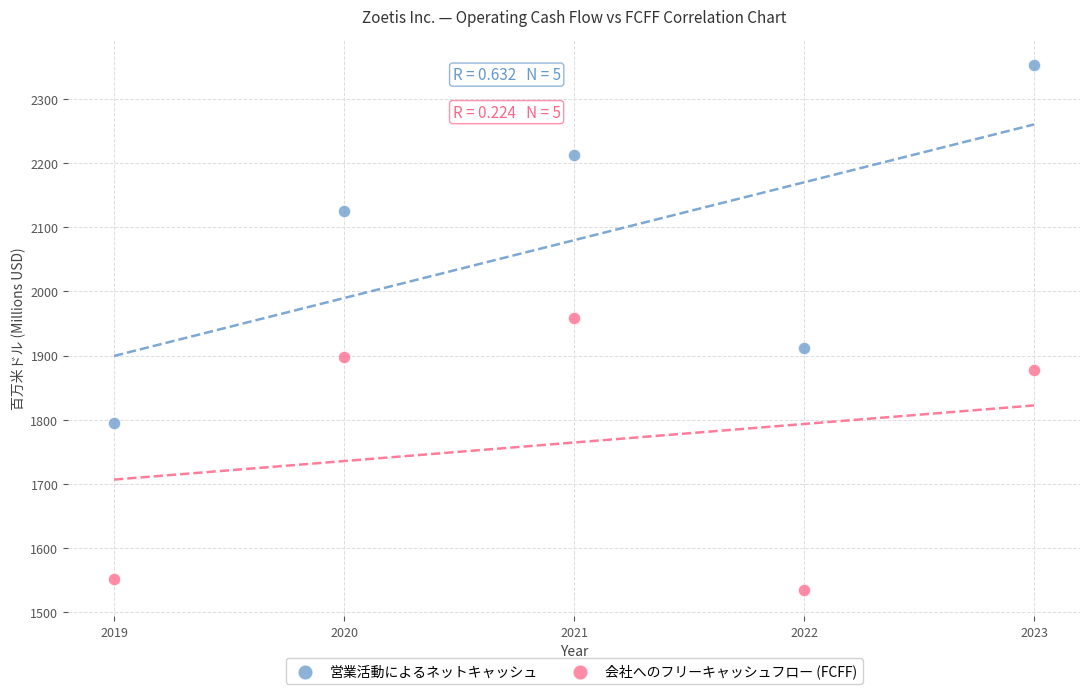

Across all data points, what is the average Y value?

1922